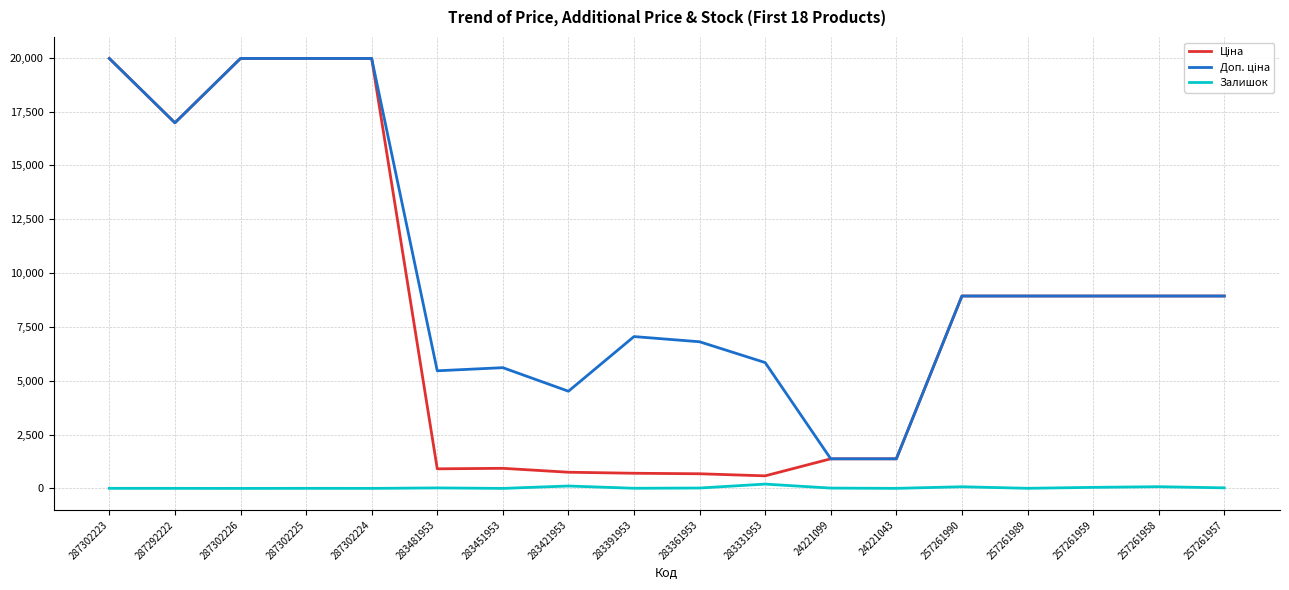

Is it true that Залишок equals 202.0 at 283331953?

True